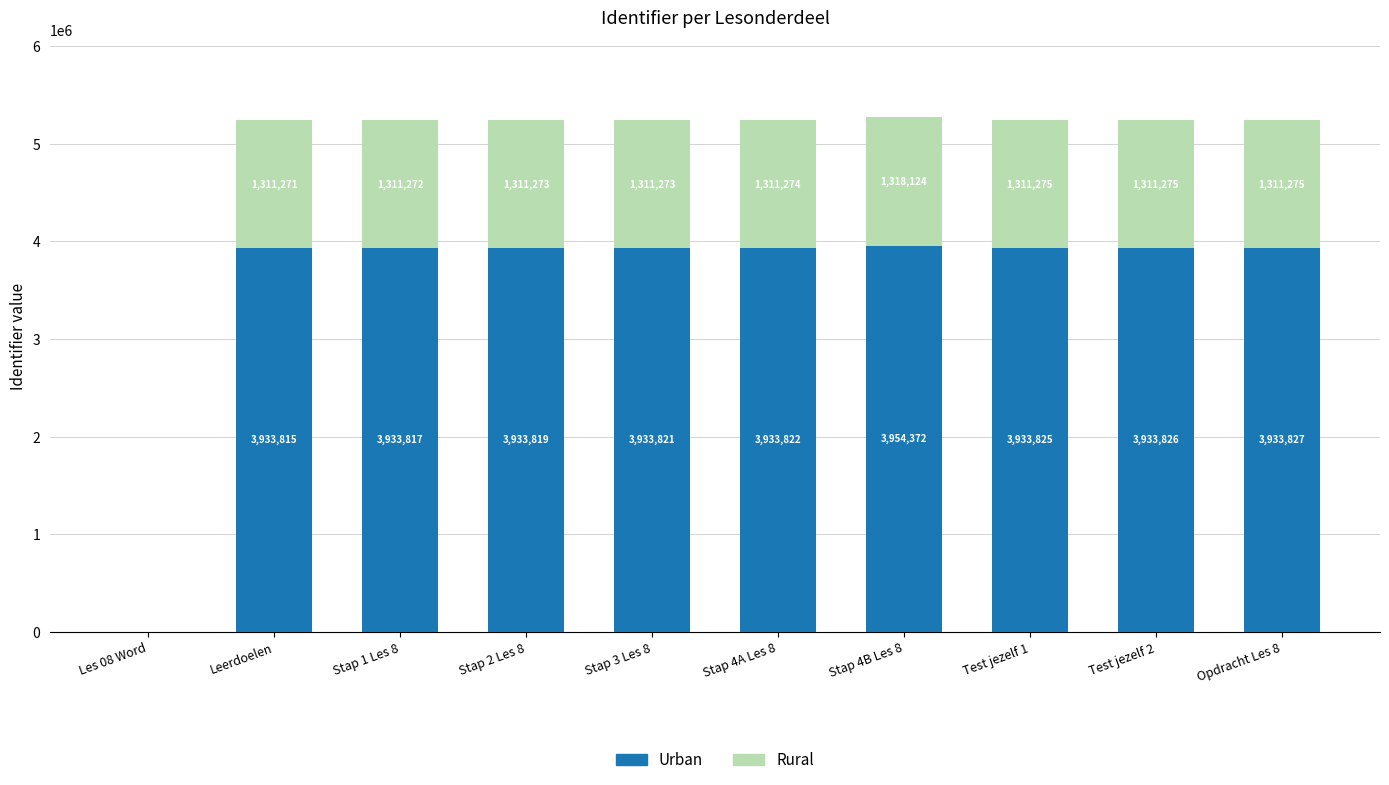

Where is Urban nearest to the value 1977186?

Leerdoelen